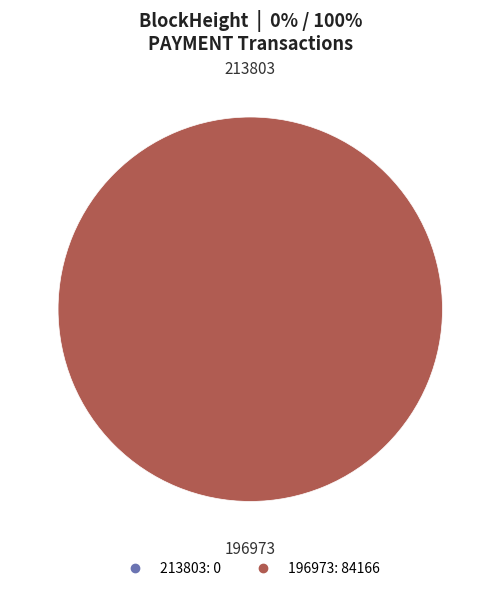

Combined, do 196973 and 213803 account for over 50%?

Yes